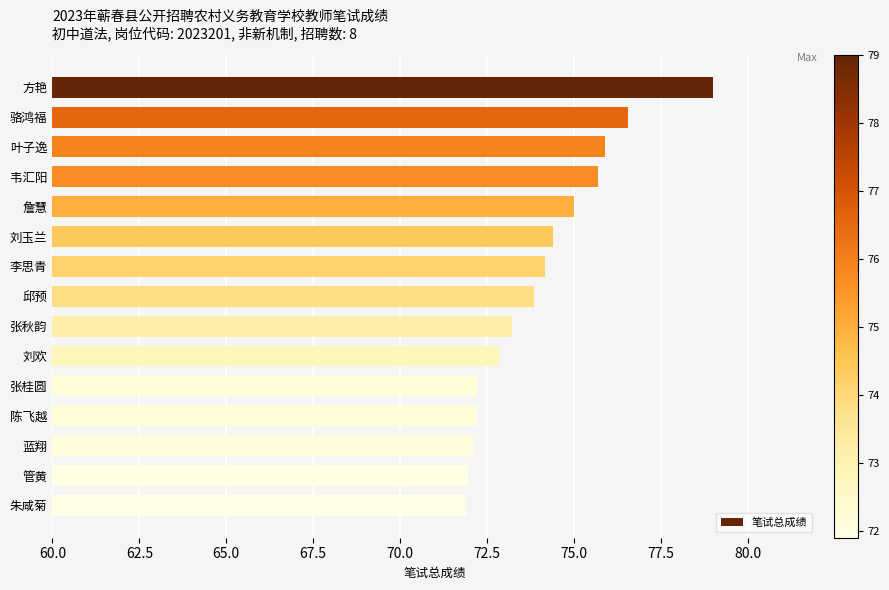

What is the change in value from 叶子逸 to 张桂圆?

-3.7